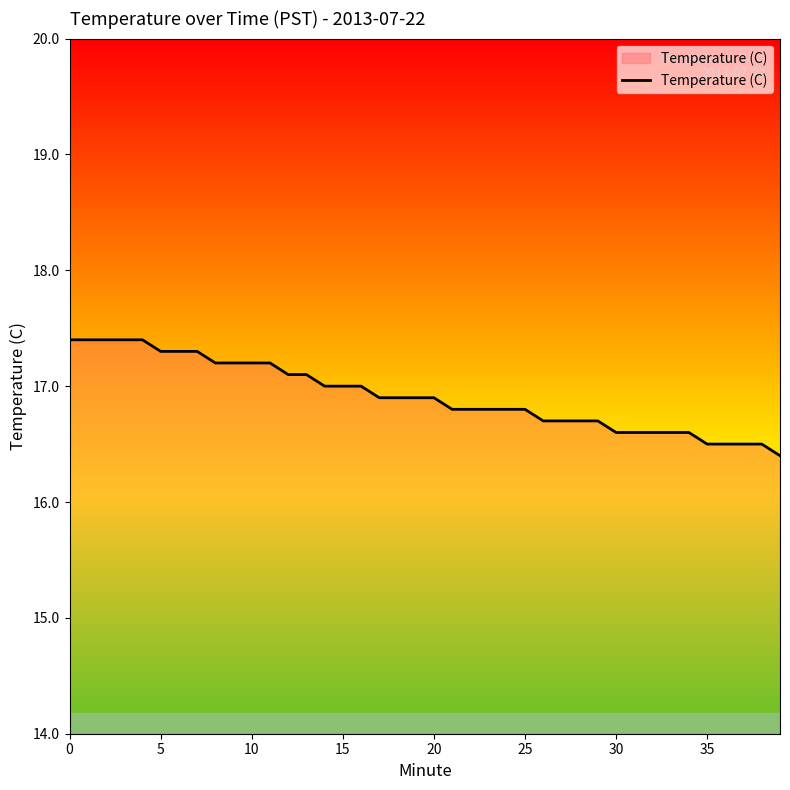

What is the smallest value displayed?

16.4